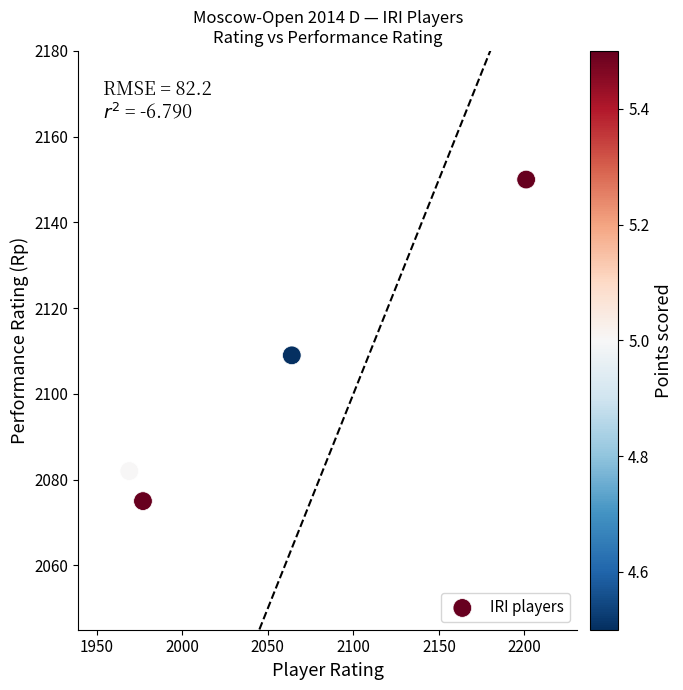

What Y value in the scatter plot is closest to 2112?

2109